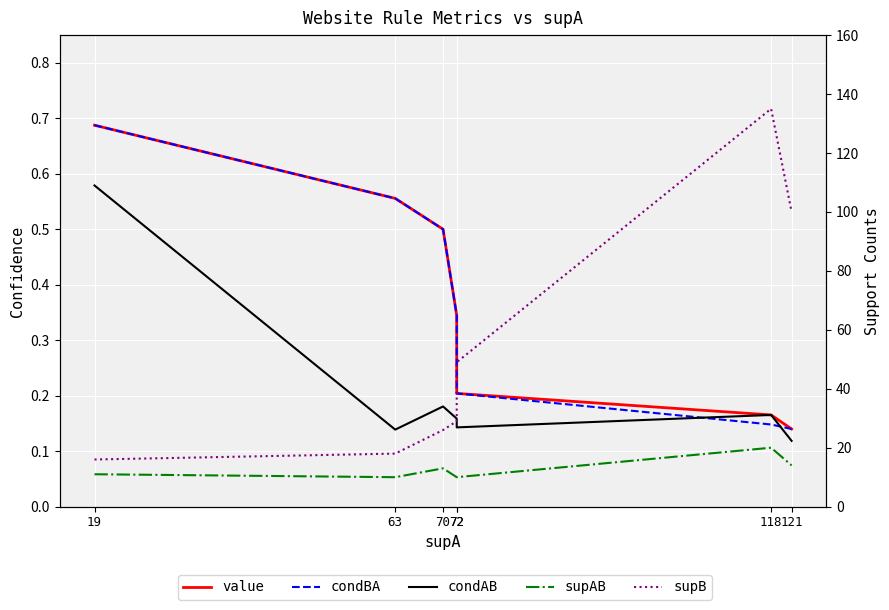

True or false: condBA has more than 2 interior local peaks.

False